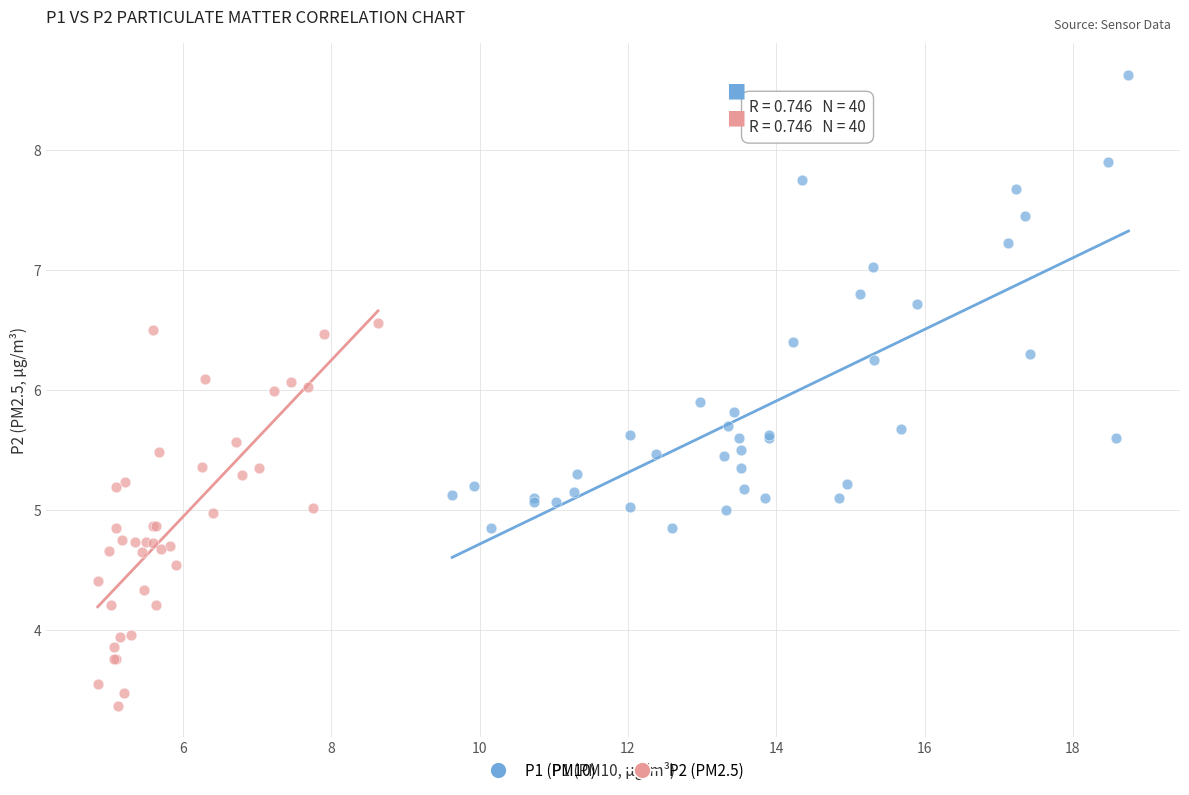

Which series reaches the minimum Y coordinate?

P2 (PM2.5)